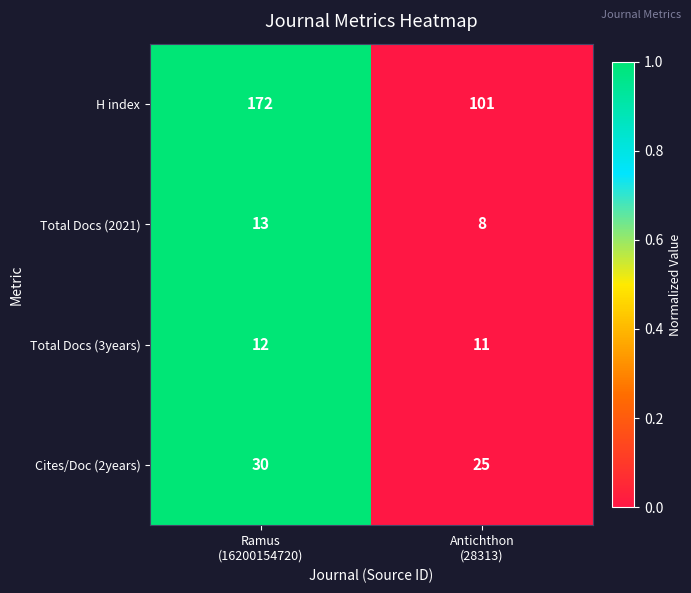

What is the lowest value of the Total Docs (2021) series?

8